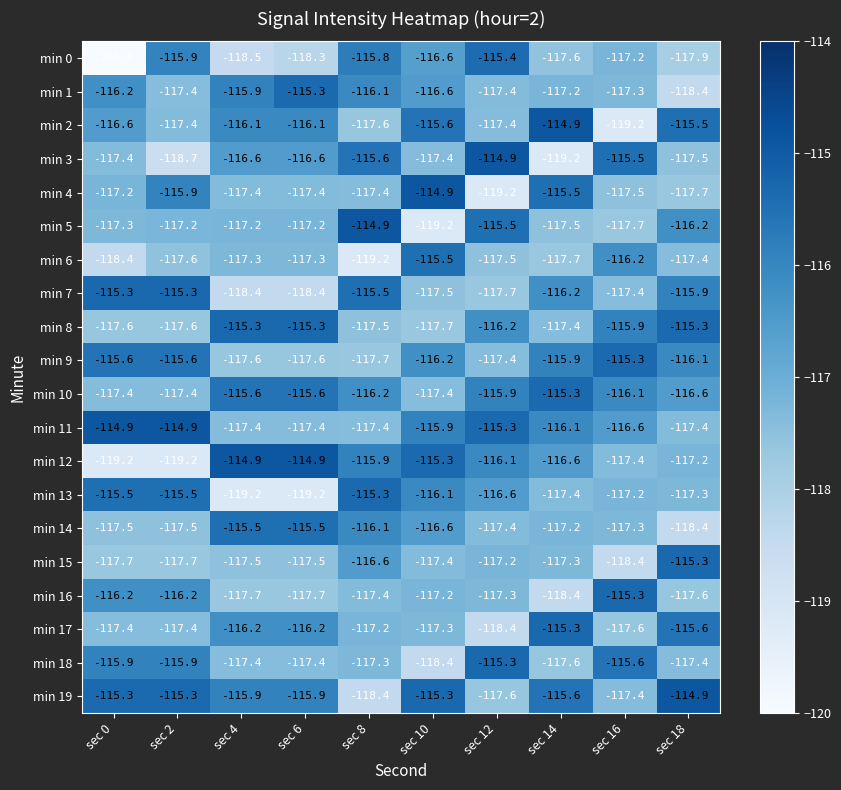

The value of min 16 at sec 8 is -117.4. True or false?

True